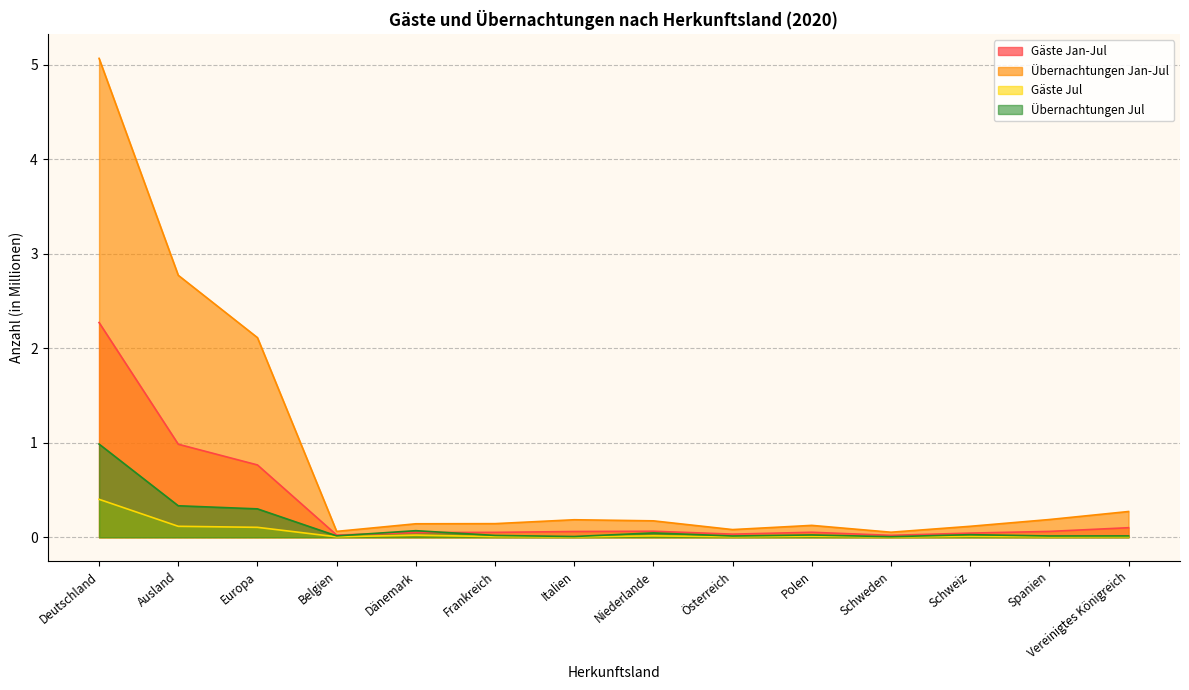

Is the value of Gäste Jan-Jul at Europa greater than the value of Übernachtungen Jul at Dänemark?

Yes